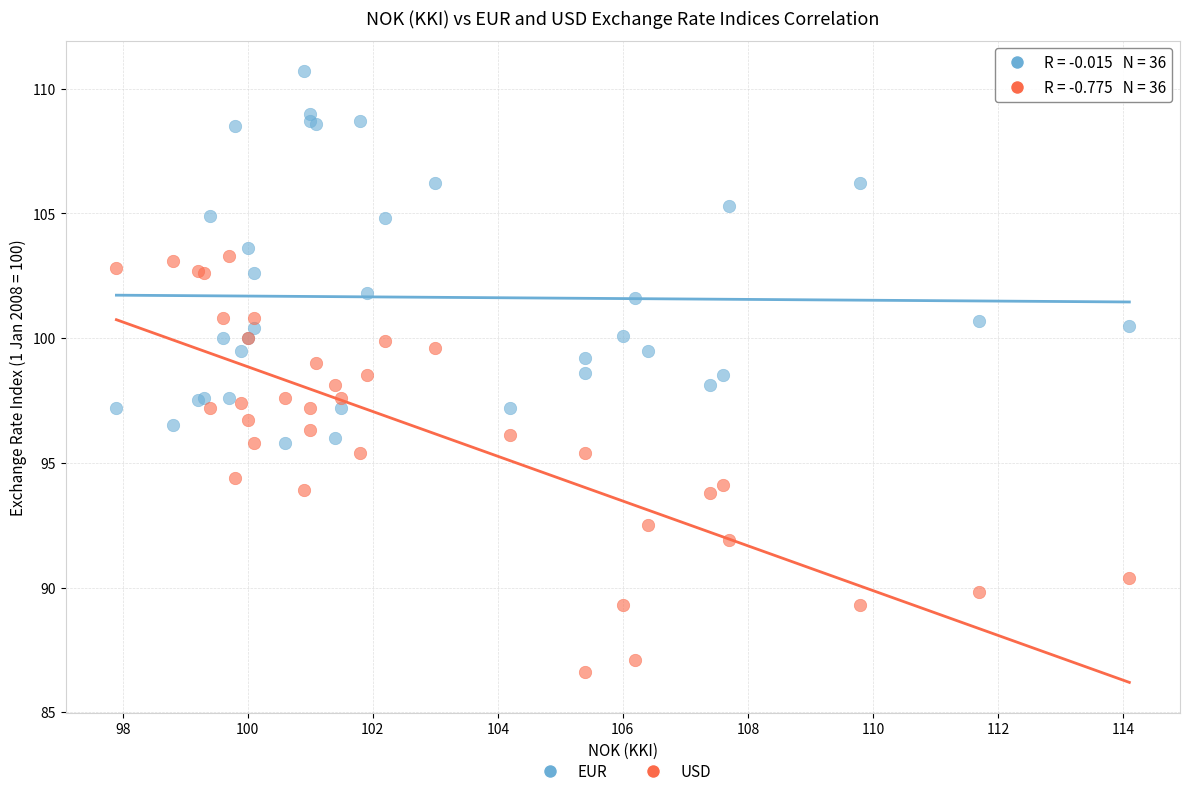

Which series contains the highest Y value?

EUR